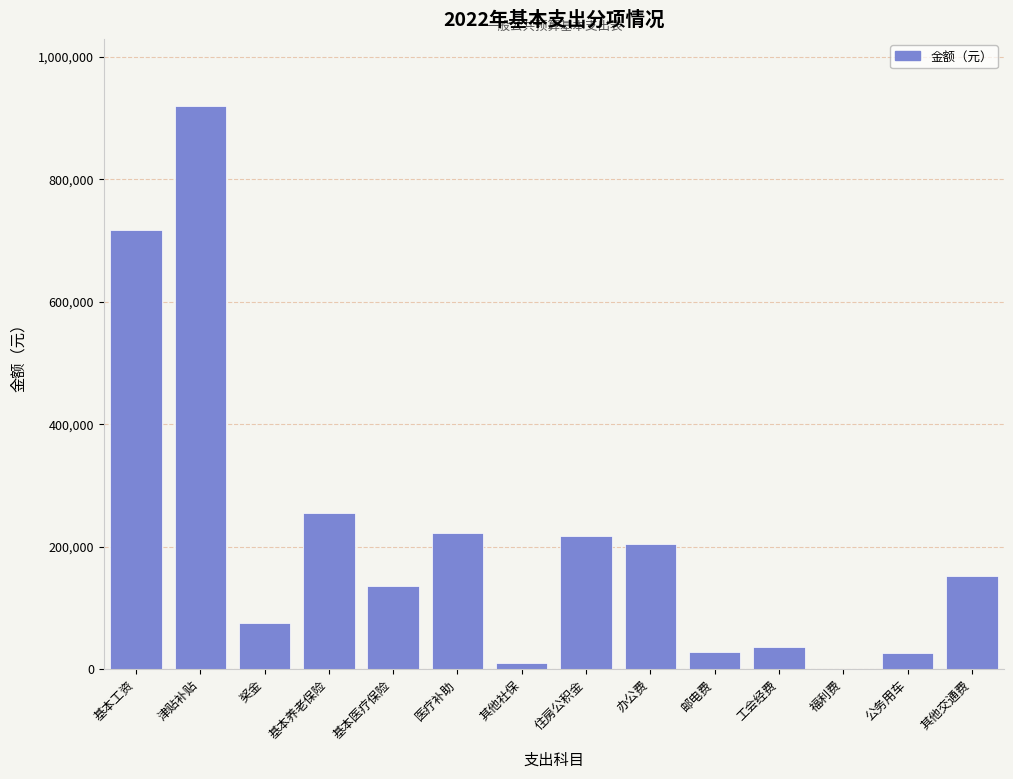

What is the change in value from 基本工资 to 医疗补助?

-494076.6